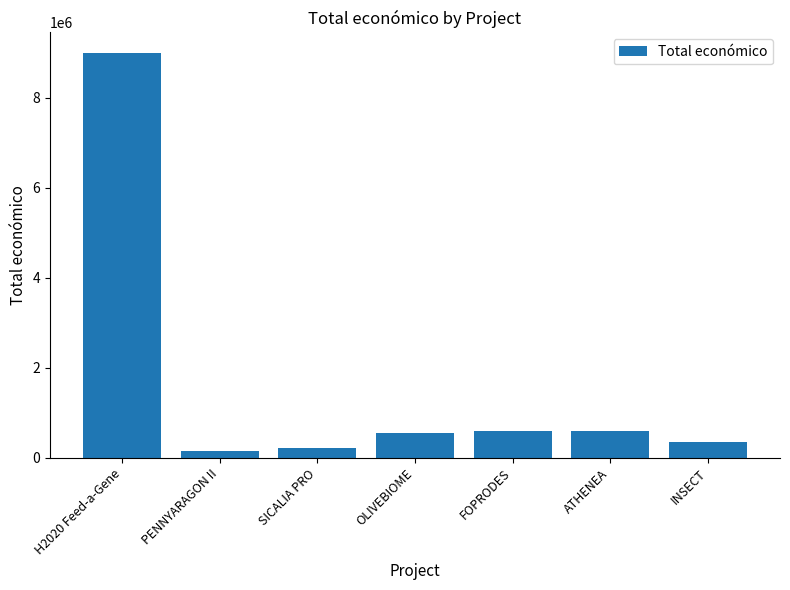

The chart shows a value of 1057219 at ATHENEA. True or false?

False